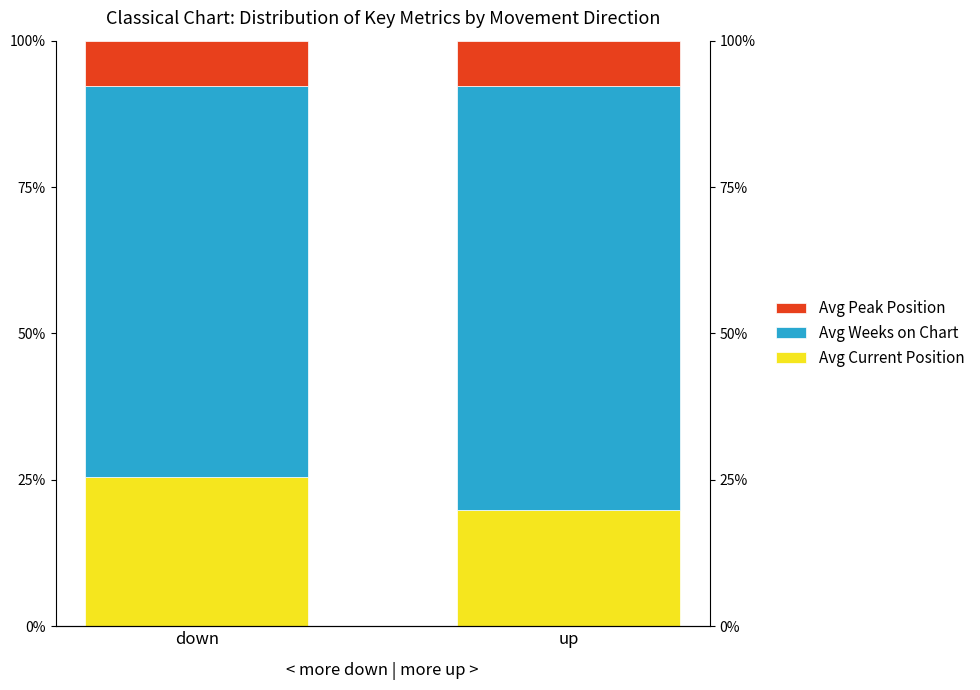

What is the label of the 1st bar from the right?

up